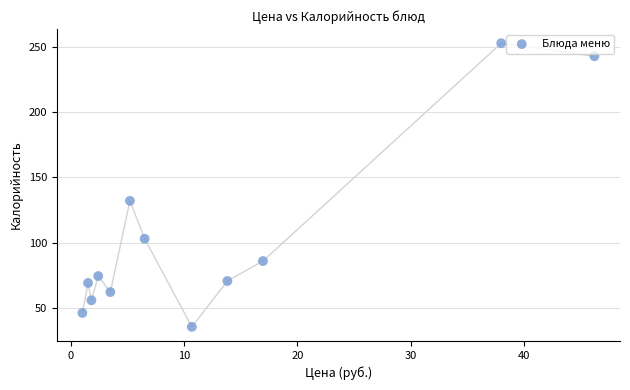

What Y value in the scatter plot is closest to 144?

132.0